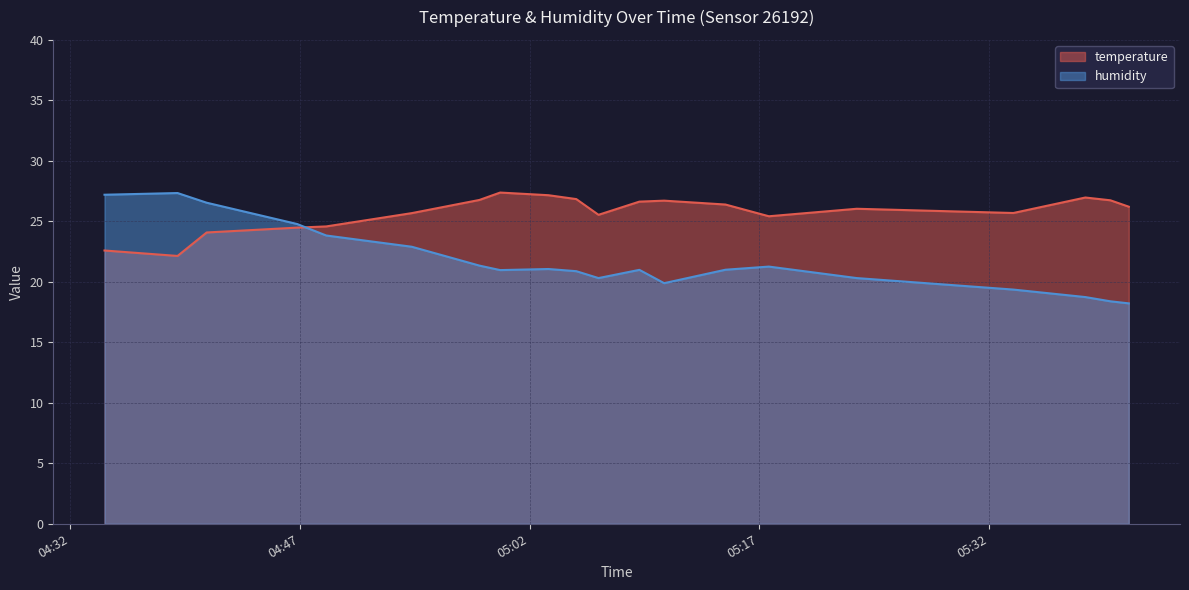

Where is the first local minimum for temperature?

2023-05-09T04:39:02